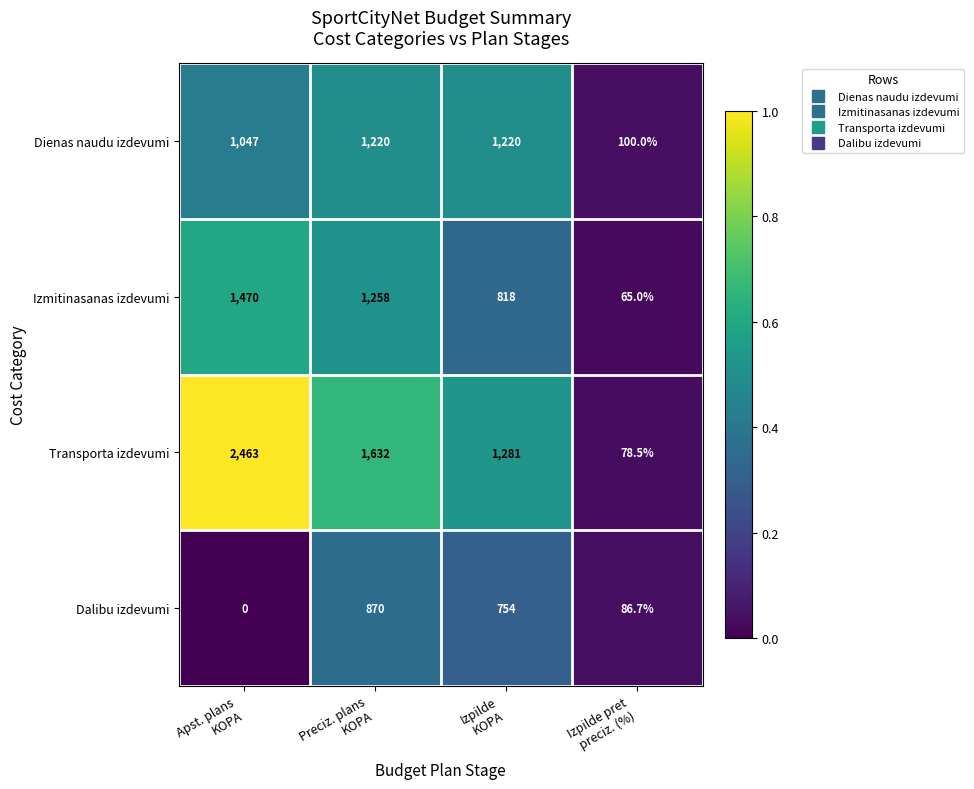

Which series has the largest total across all categories?

Transporta izdevumi